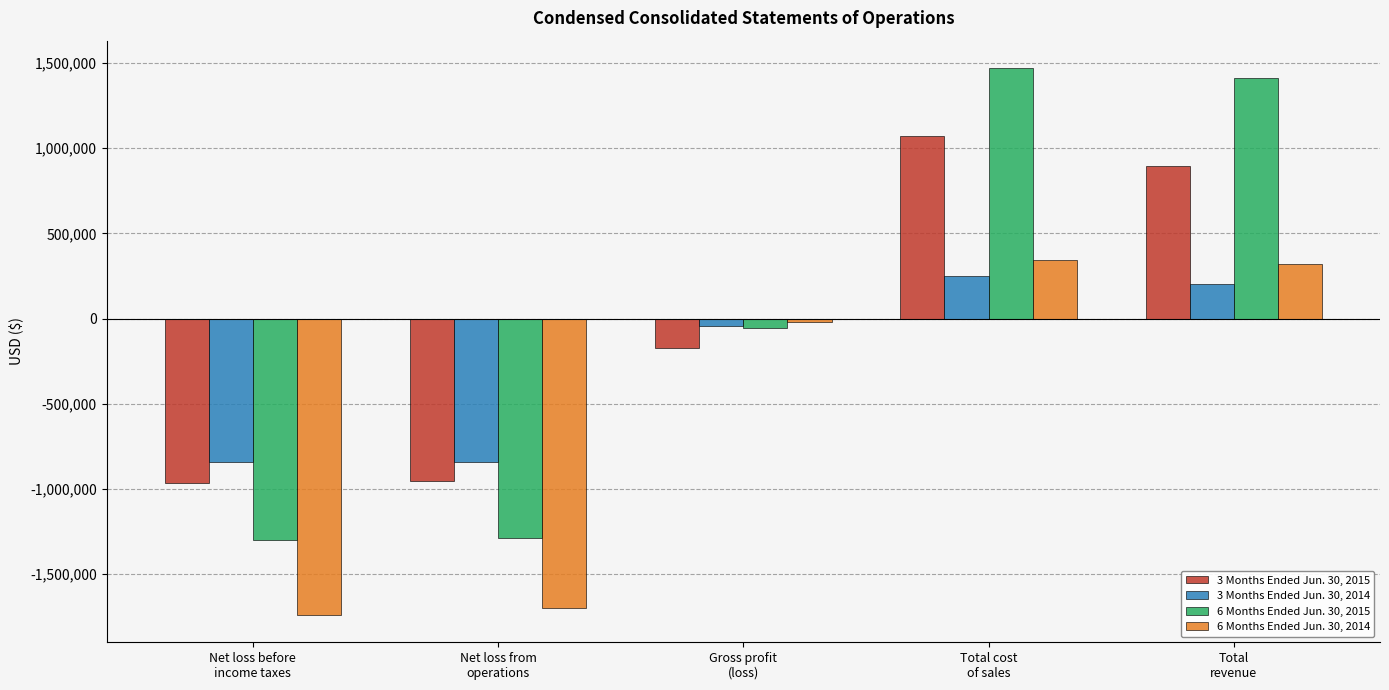

What is the lowest value of the 3 Months Ended Jun. 30, 2014 series?

-845026